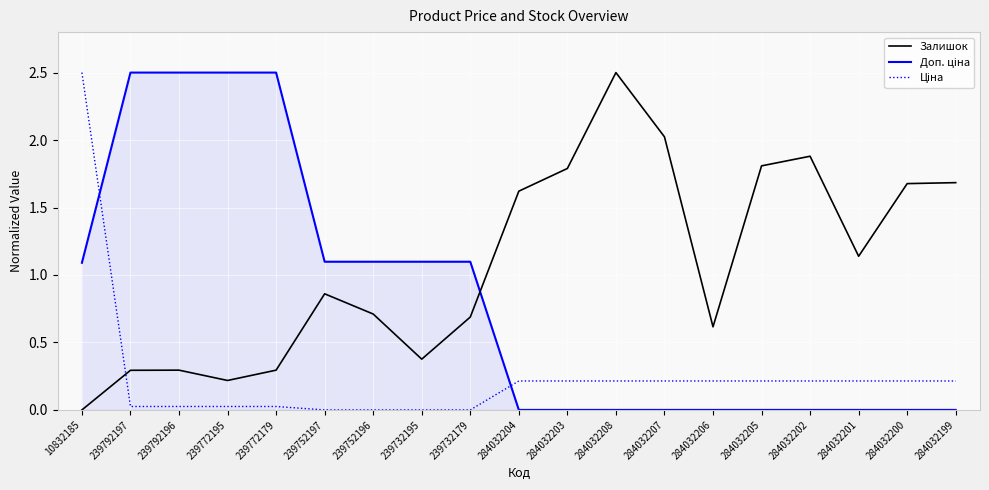

How many lines are shown in the chart?

3